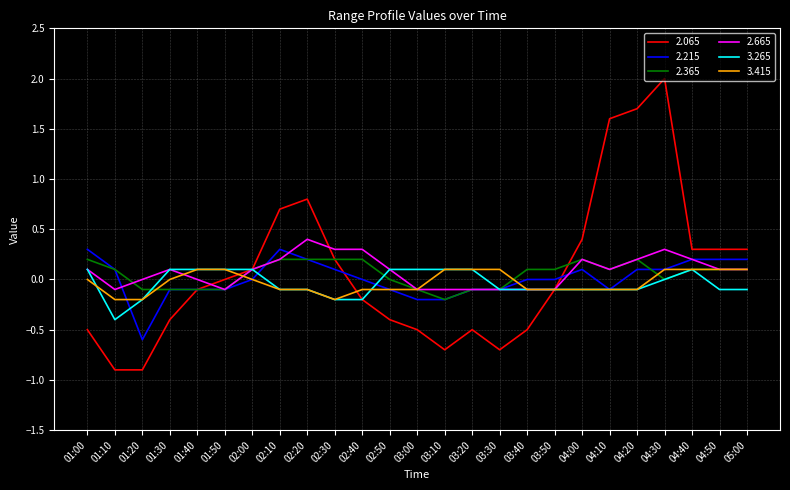

What is the spread (max minus min) of values at 02:30?

0.5